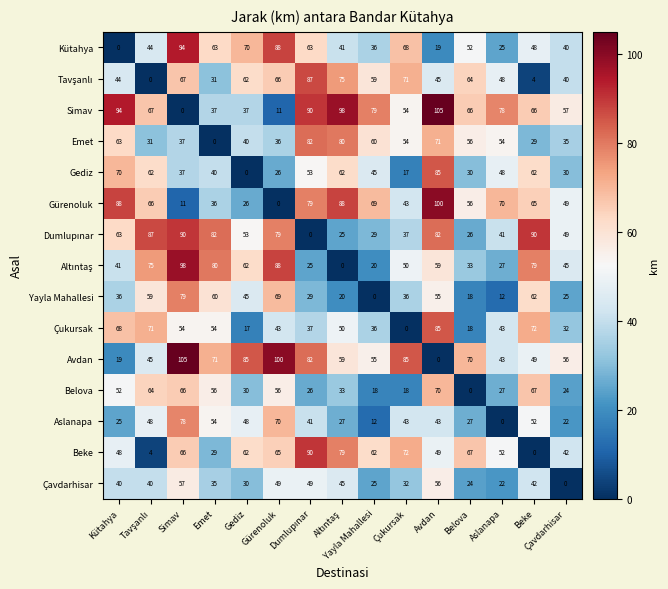

At how many categories does at least one series exceed 1?

15